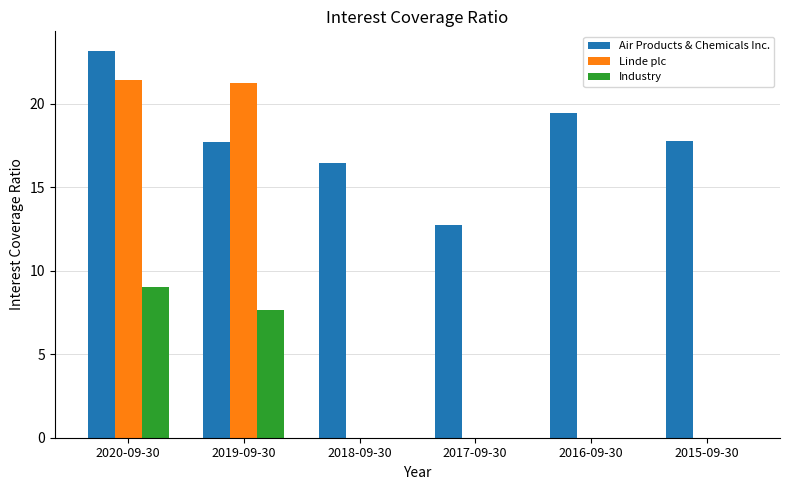

Which series has the largest total across all categories?

Air Products & Chemicals Inc.